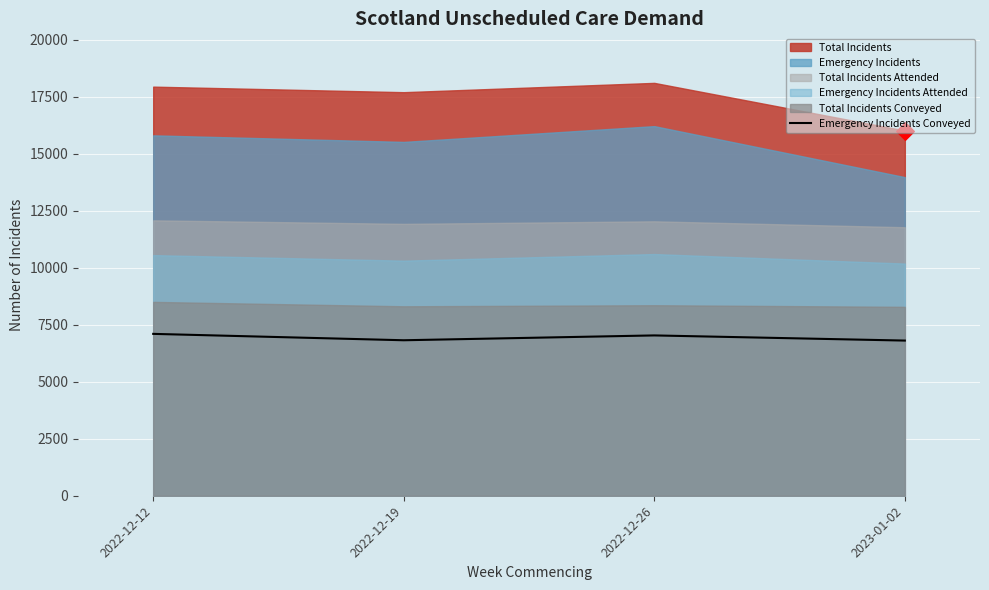

What is the change in value from 2022-12-19 to 2022-12-26?

+212